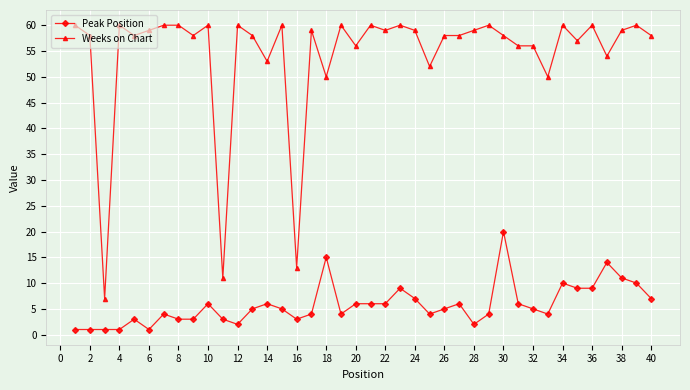

What is the difference between the maximum and minimum values in the Peak Position series?

19